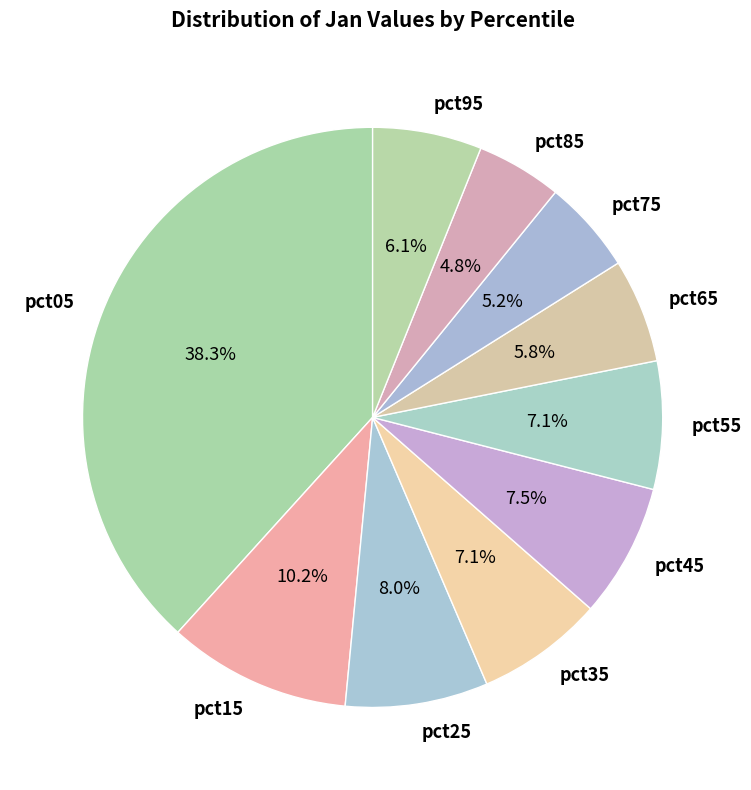

Does pct95 represent more than half of the total?

No